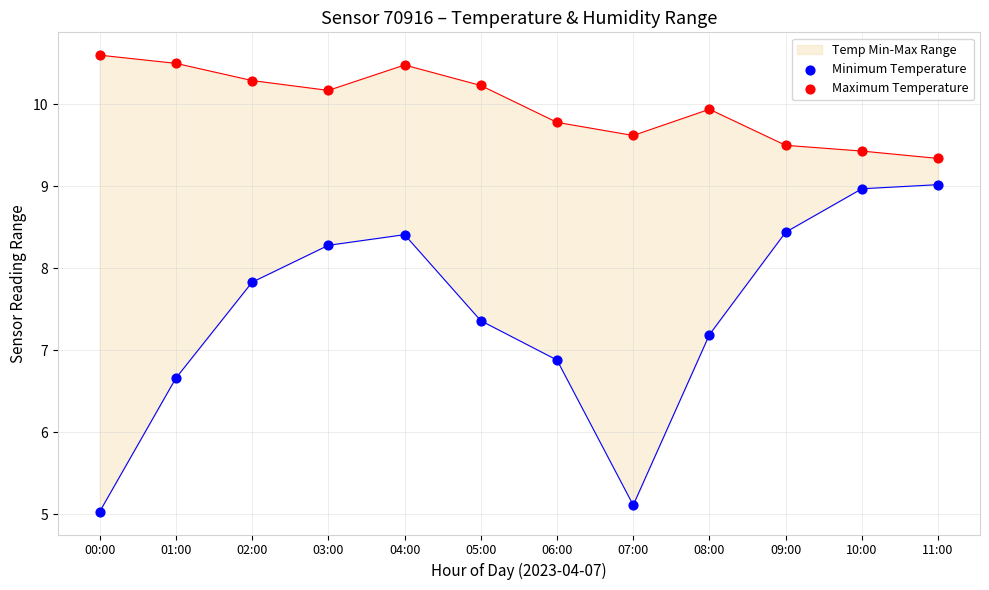

What is the total value across all series at 03:00?

18.4